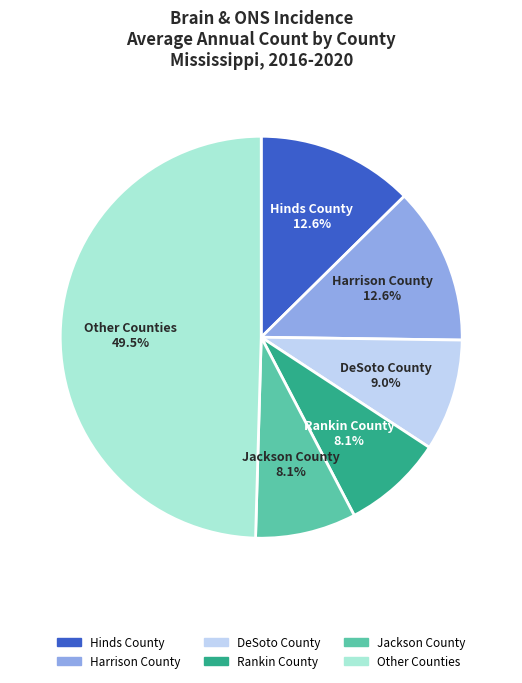

True or false: Hinds County accounts for 13% of the total.

True